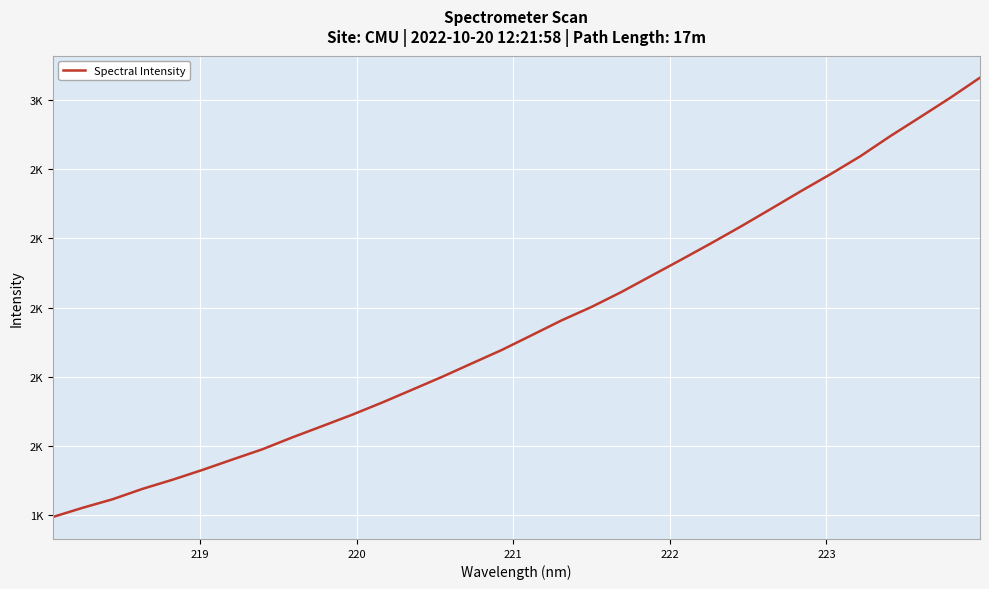

What is the minimum value shown in the chart?

1394.8